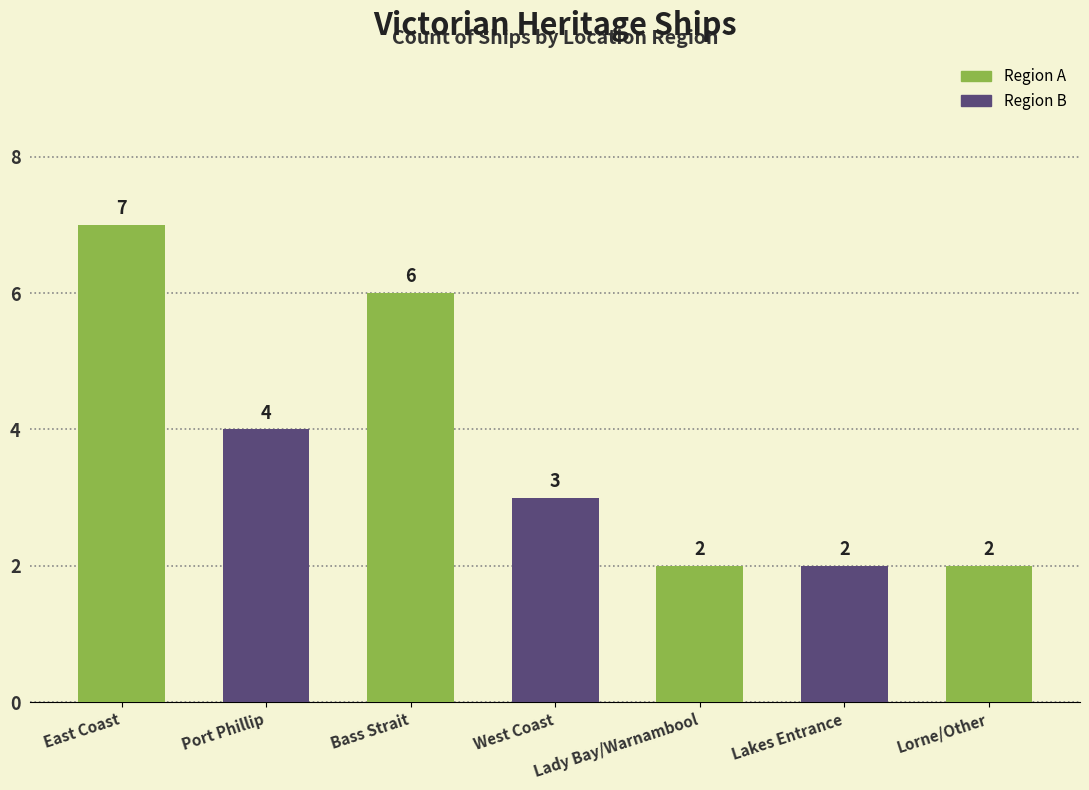

Where is the data nearest to the value 4?

Port Phillip